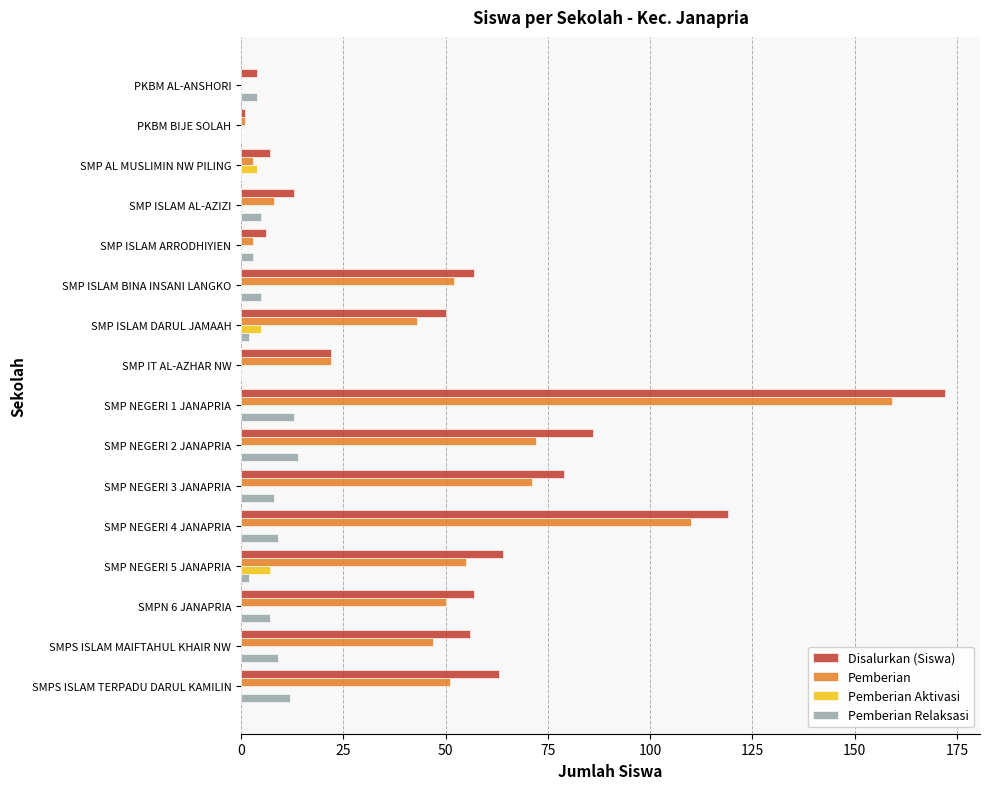

Which series has the largest total across all categories?

Disalurkan (Siswa)